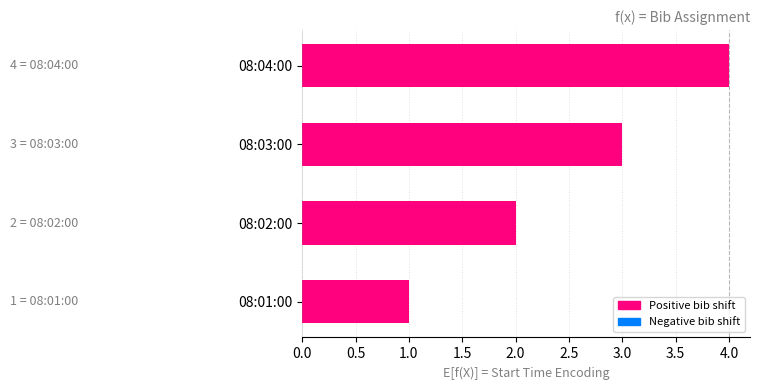

Rank the categories by value from highest to lowest.

08:04:00, 08:03:00, 08:02:00, 08:01:00